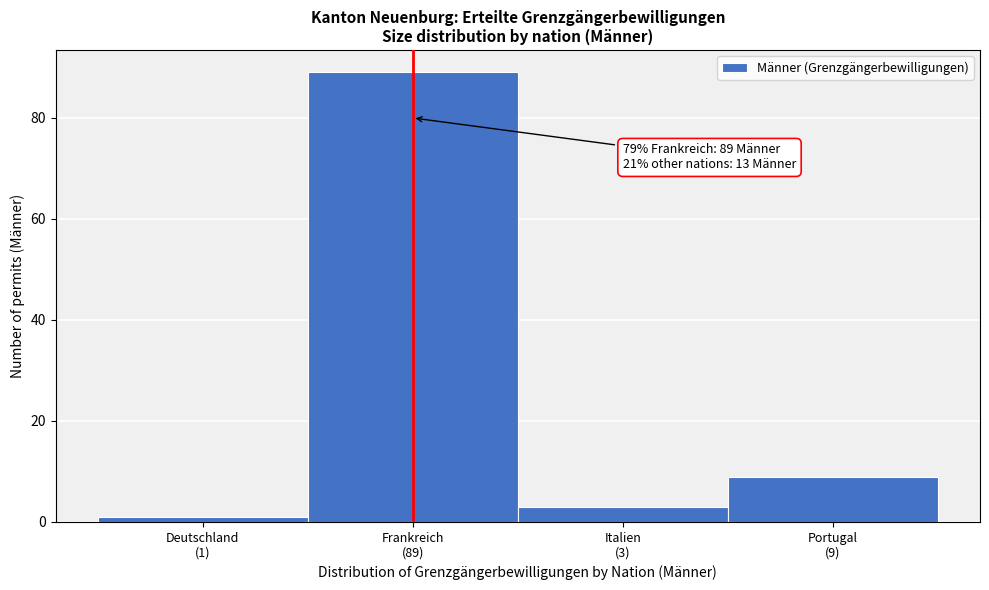

Reading left to right, transcribe all the data shown in this chart.

1	89	3	9